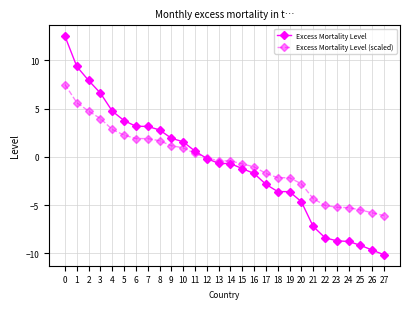

True or false: Excess Mortality Level has a value of 12.5 at 0.

True